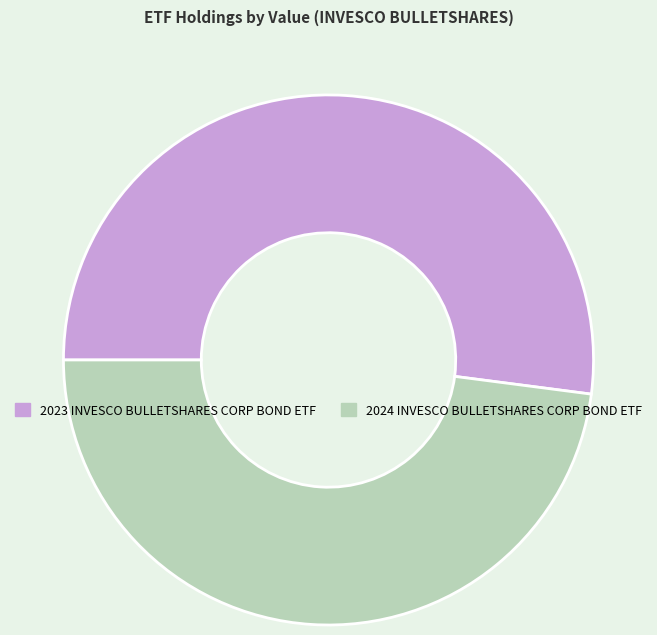

What is the smallest slice in the pie chart?

2024 INVESCO BULLETSHARES CORP BOND ETF